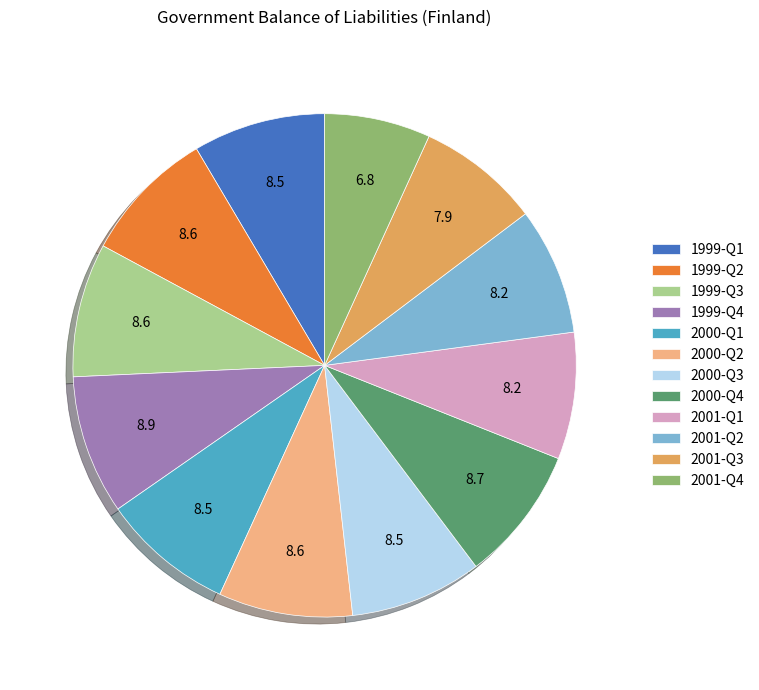

Does 1999-Q4 represent more than half of the total?

No